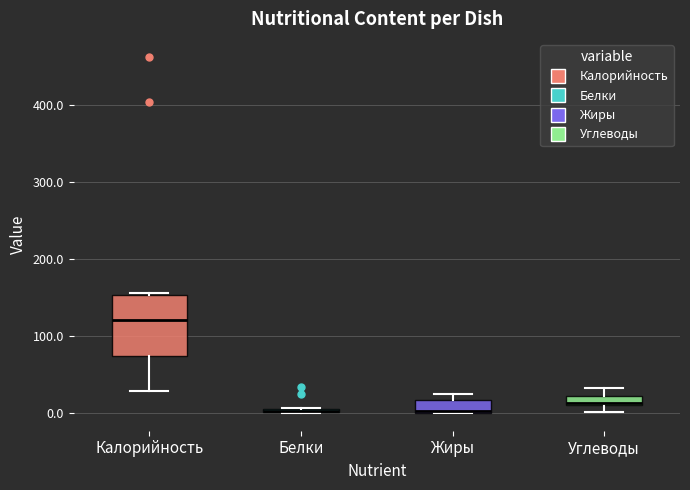

Comparing the boxes themselves (not the whiskers), which one is the tallest?

Калорийность